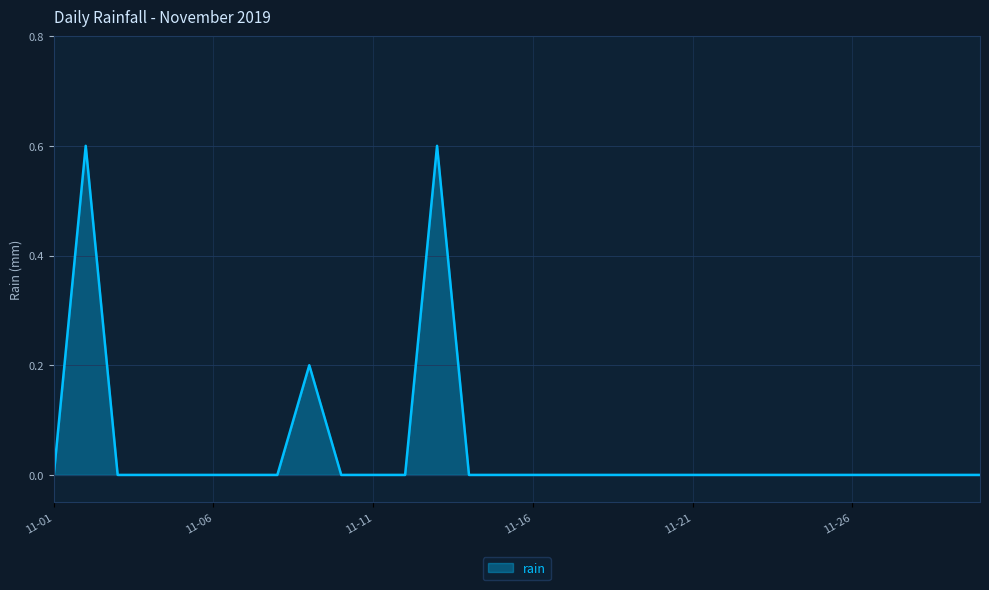

What is the maximum value shown in the chart?

0.6